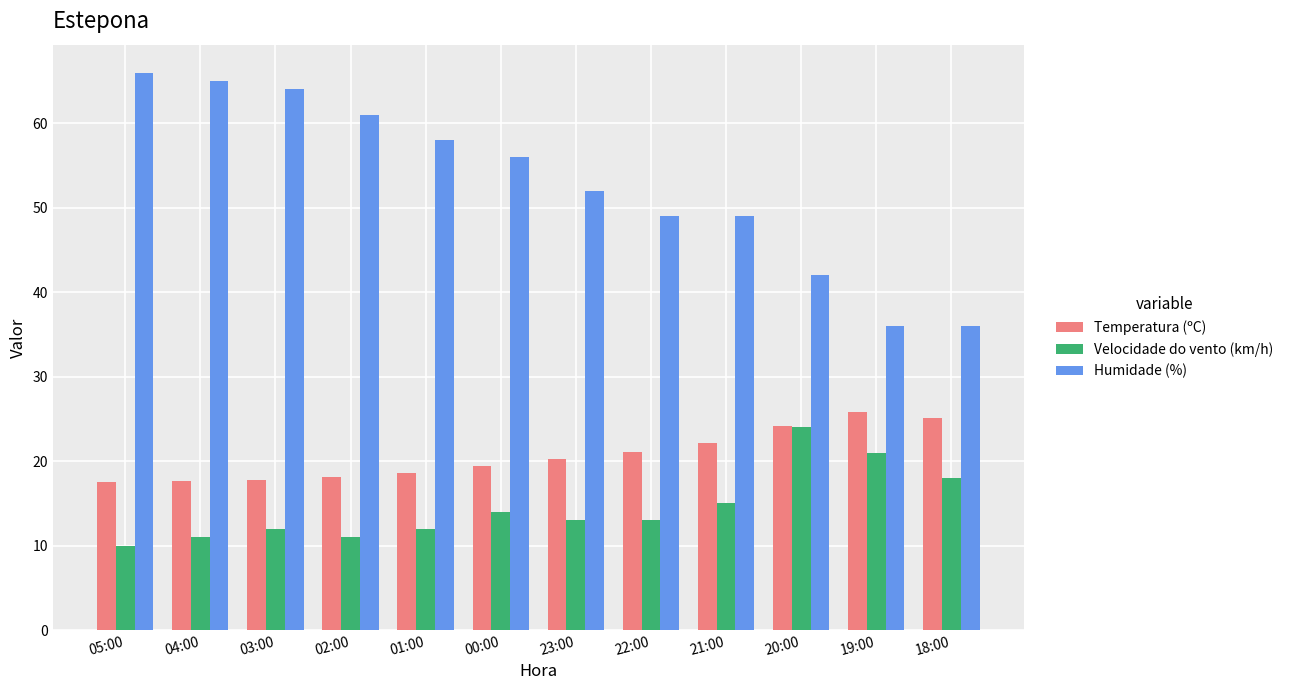

How many data points in Temperatura (ºC) are less than 20?

6